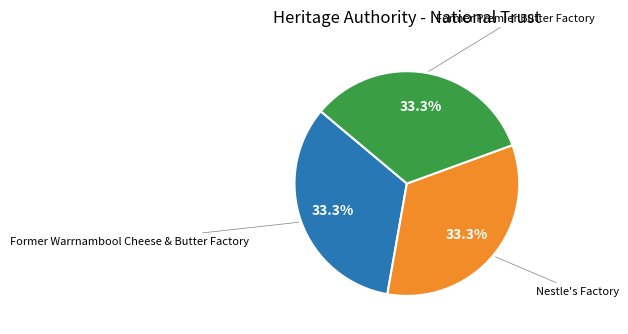

Count the number of slices in the pie.

3